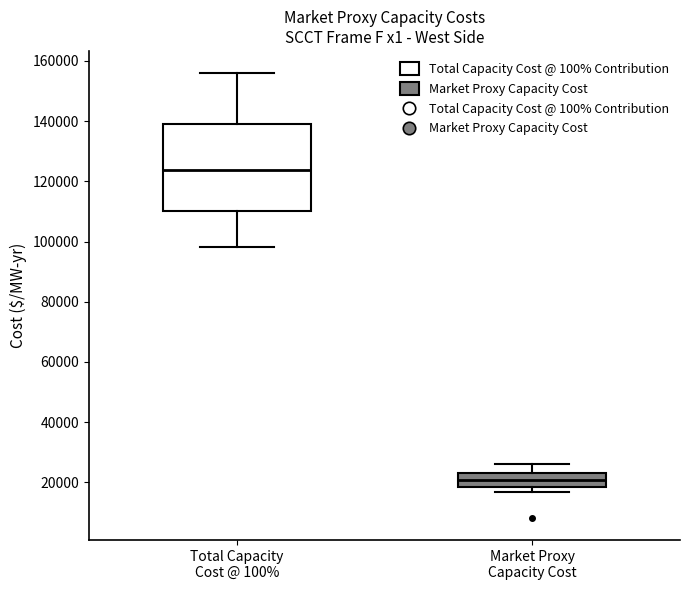

Reading left to right, read every box against the y-axis: the position of its median line, the range the box covers, and the ends of its whiskers. The values are not printed on the chart, so give them approximately, as read against the axis.

Total Capacity Cost @ 100%: median 124000, box 110000 to 140000, whiskers 98000 to 156000
Market Proxy Capacity Cost: median 20000, box 18000 to 24000, whiskers 16000 to 26000